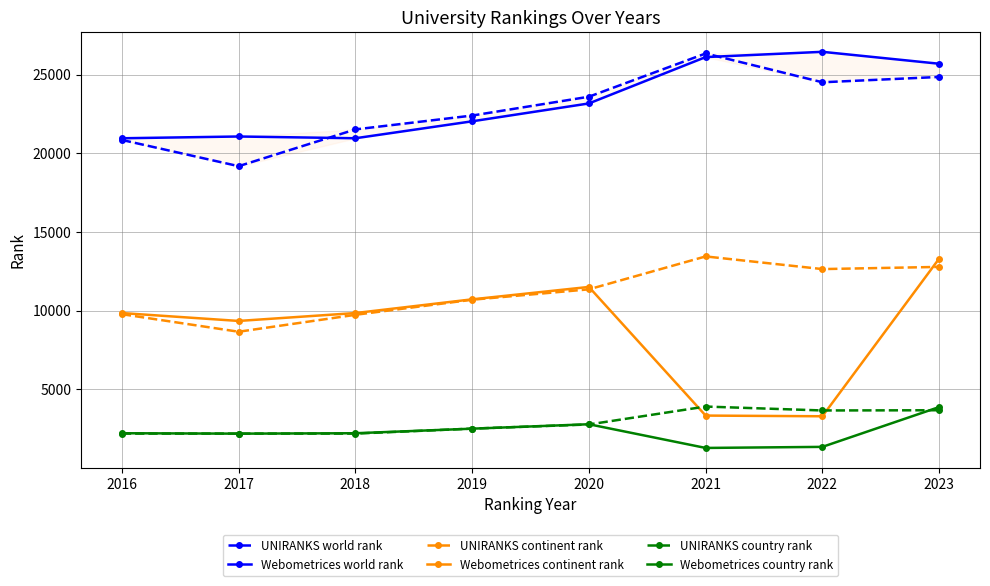

What value does the UNIRANKS continent rank series have at 2016, to the nearest 50?

9750